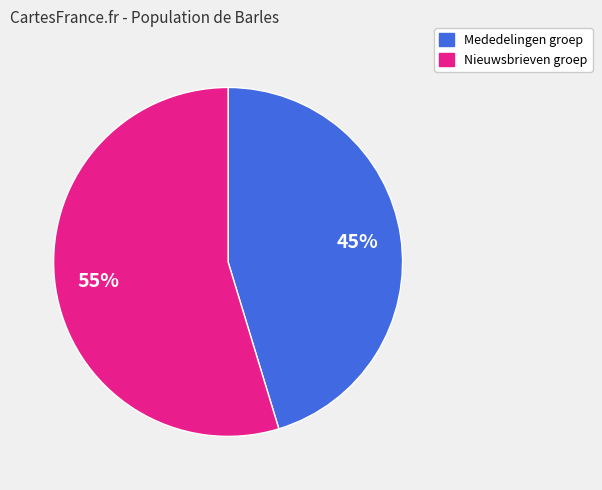

Does any single category account for the majority?

Yes